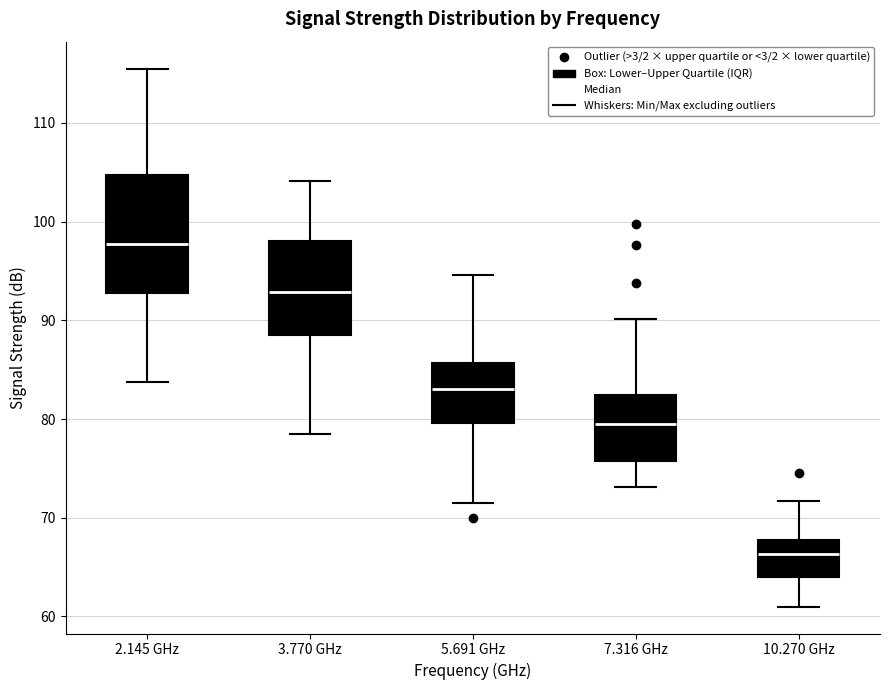

Reading left to right, read every box against the y-axis: the position of its median line, the range the box covers, and the ends of its whiskers. The values are not printed on the chart, so give them approximately, as read against the axis.

2.145 GHz: median 98, box 93 to 105, whiskers 84 to 116
3.770 GHz: median 93, box 88 to 98, whiskers 79 to 104
5.691 GHz: median 83, box 80 to 86, whiskers 72 to 95
7.316 GHz: median 79, box 76 to 82, whiskers 73 to 90
10.270 GHz: median 66, box 64 to 68, whiskers 61 to 72